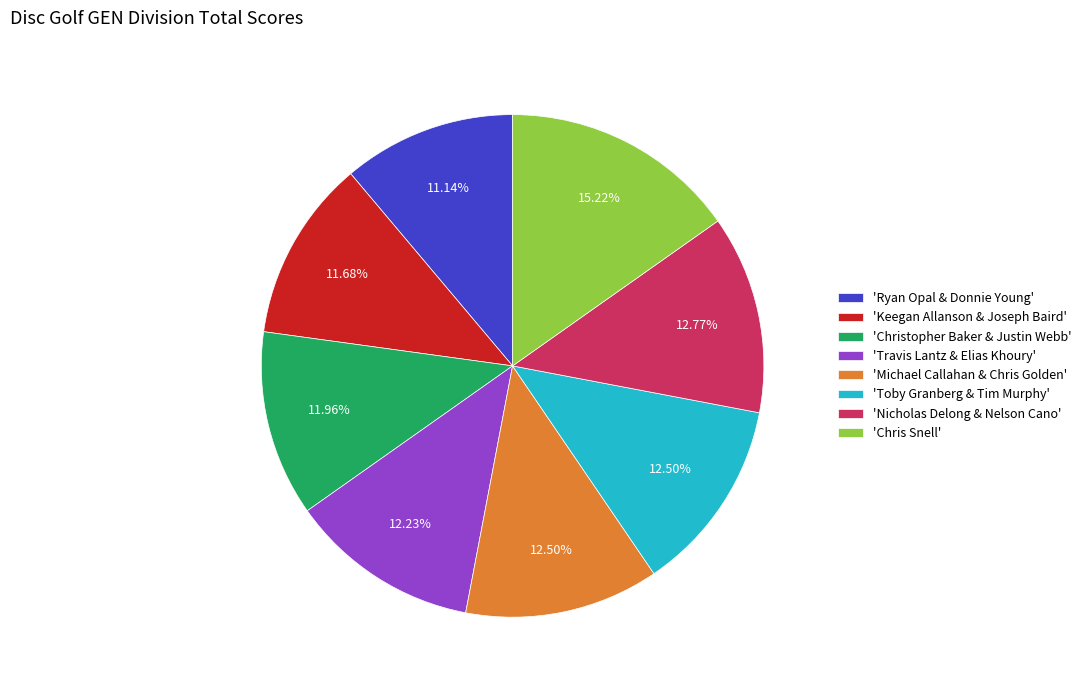

Count the number of slices in the pie.

8